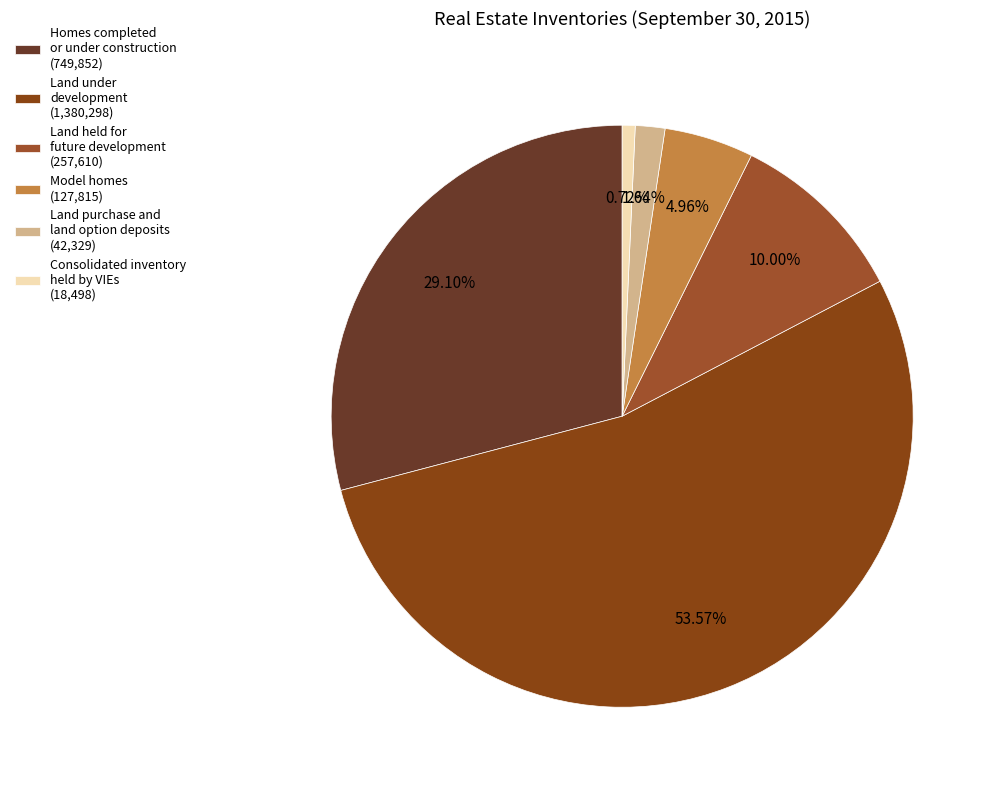

How many slices are in this pie chart?

6